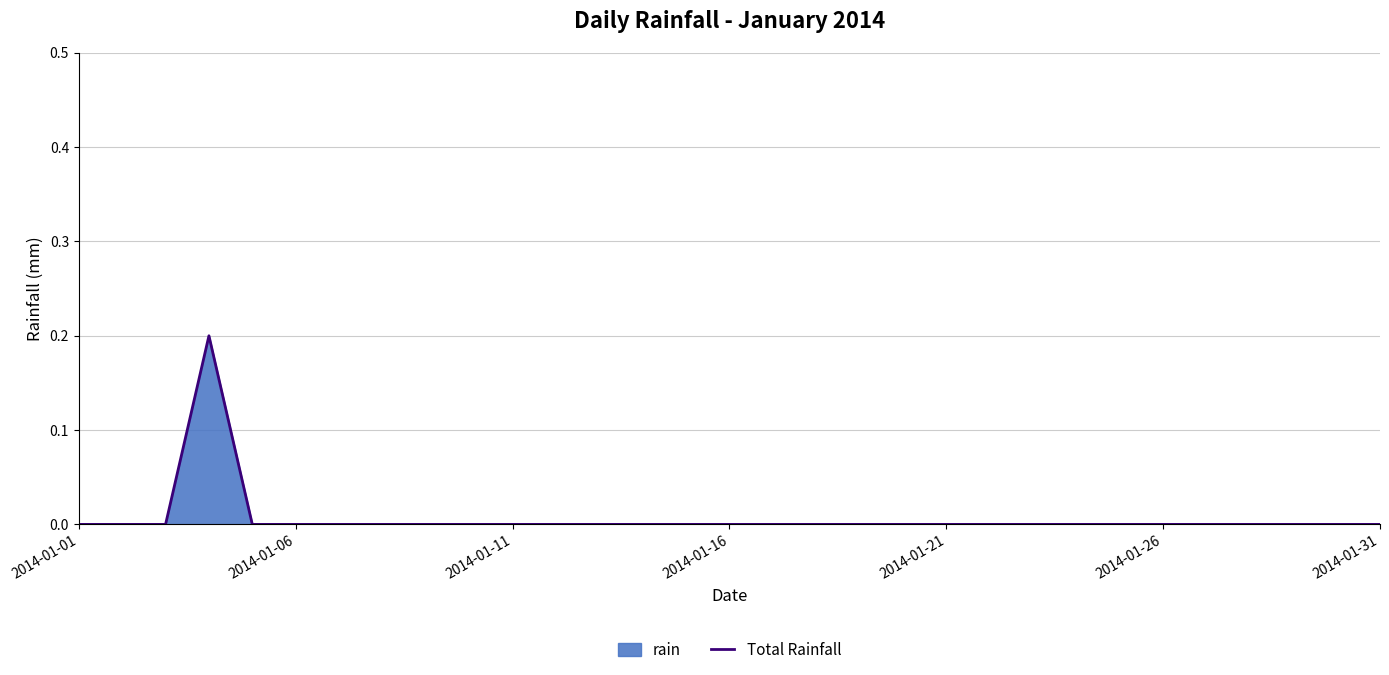

True or false: the data shows 0.1 at 2014-01-26.

False